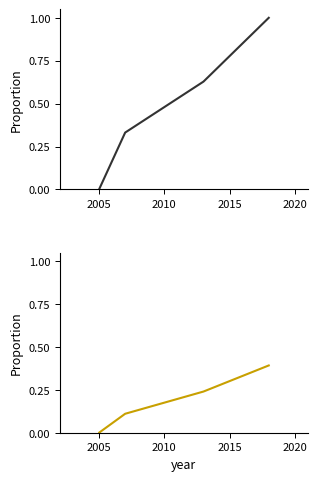

How many lines are shown in the chart?

2